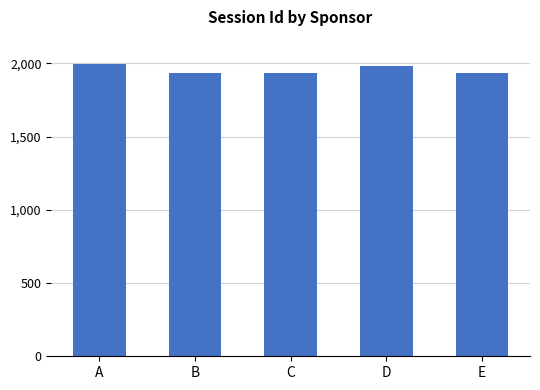

What is the value of the 5th bar from the left?

1937